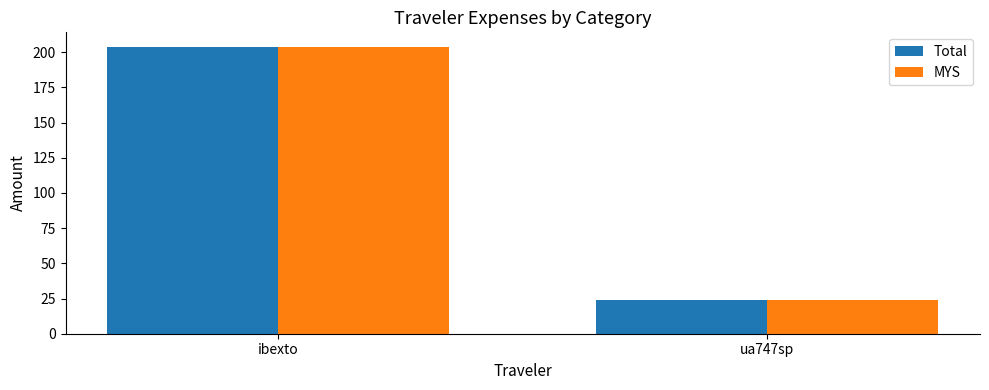

Reading left to right, list all the values displayed in this chart.

Total: ibexto=203.9	ua747sp=24.1
MYS: ibexto=203.9	ua747sp=24.1